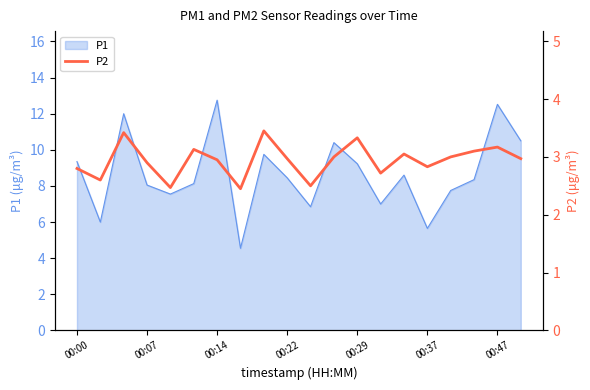

Is it true that P1 equals 13.4 at 00:22?

False